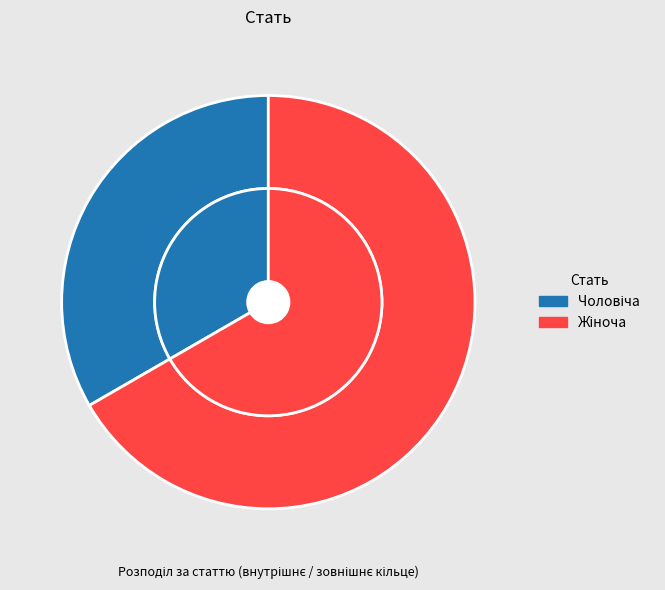

To the nearest percent, what is the combined percentage of Жіноча and Чоловіча?

100%